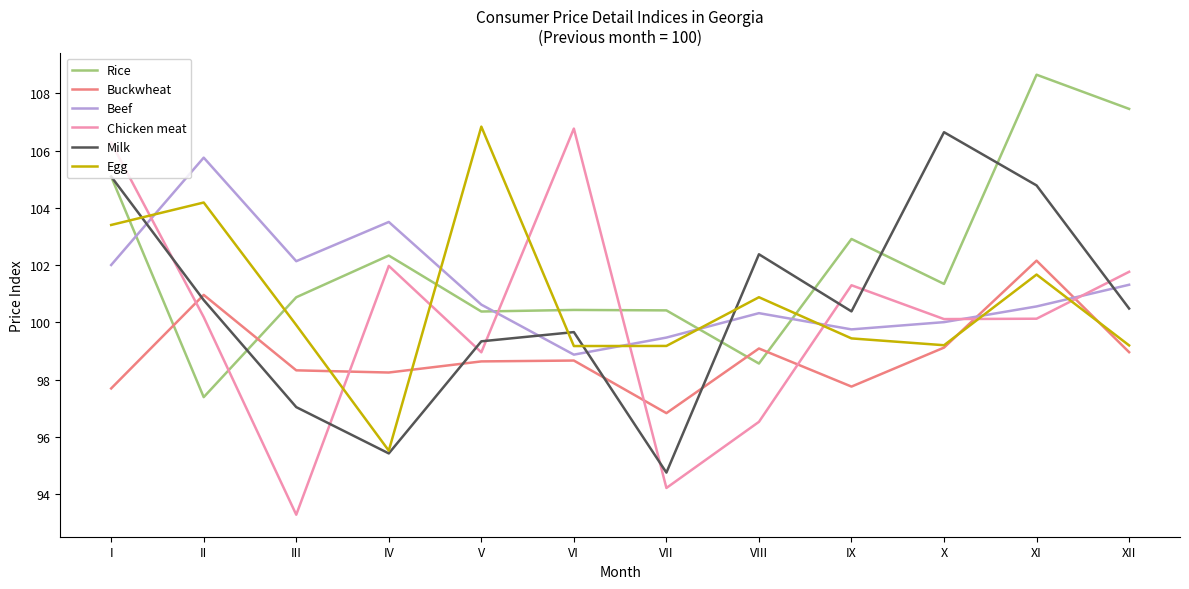

Does the chart display data point markers on the line(s)?

No